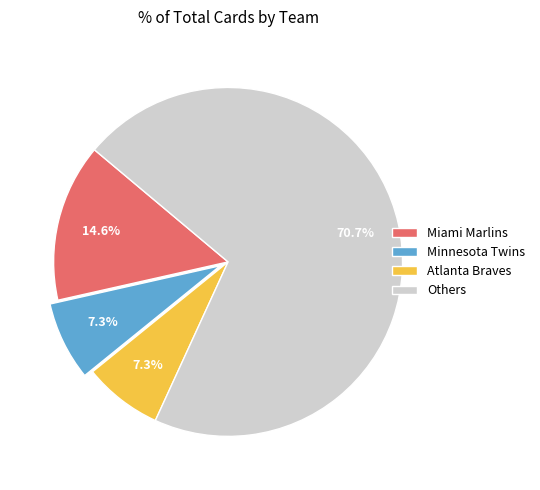

What is the largest slice in the pie chart?

Others